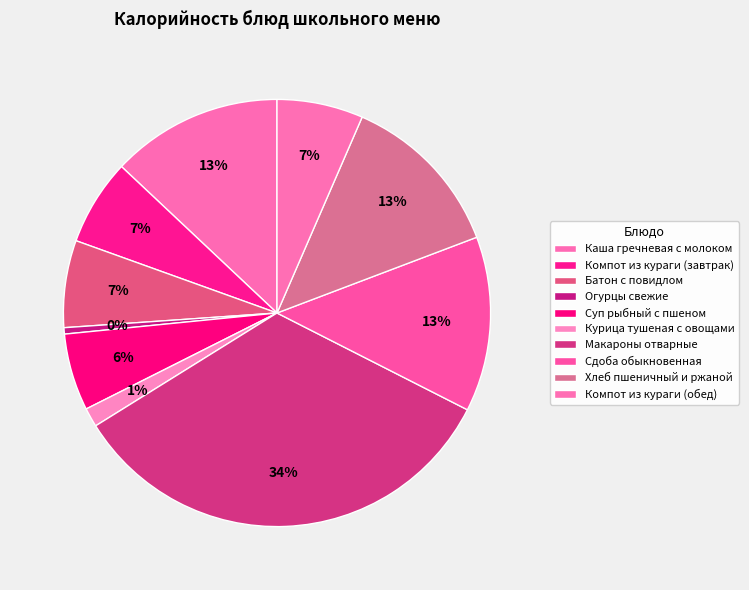

Which has a higher value, Сдоба обыкновенная or Курица тушеная с овощами?

Сдоба обыкновенная